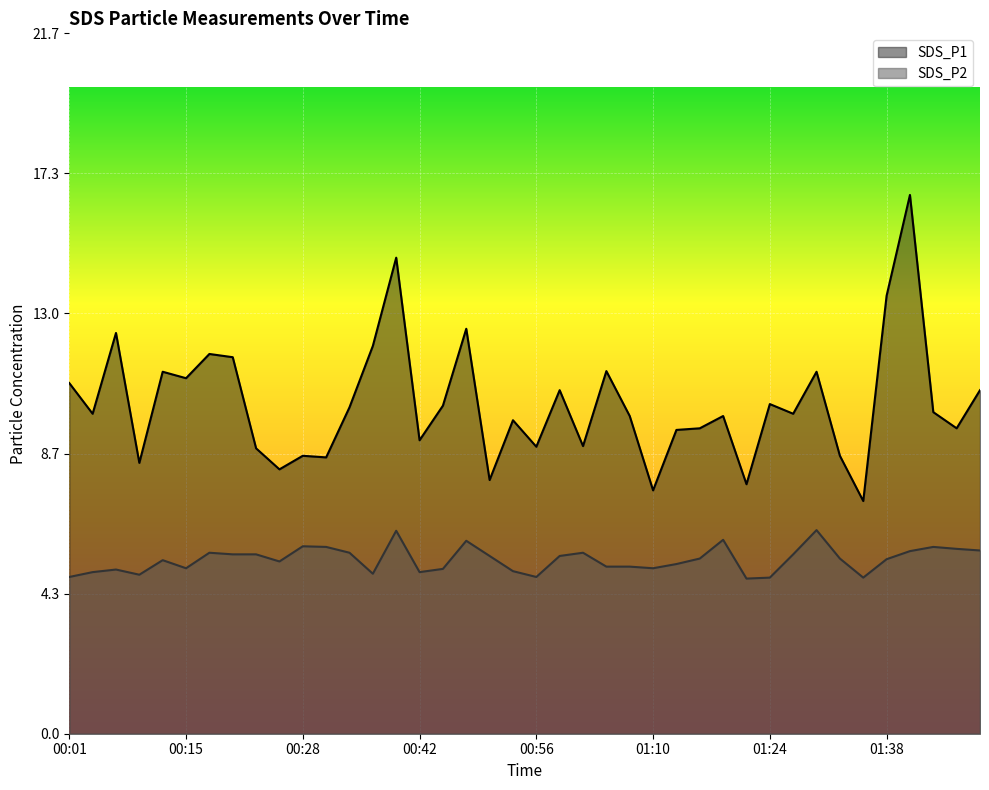

How many lines are shown in the chart?

2